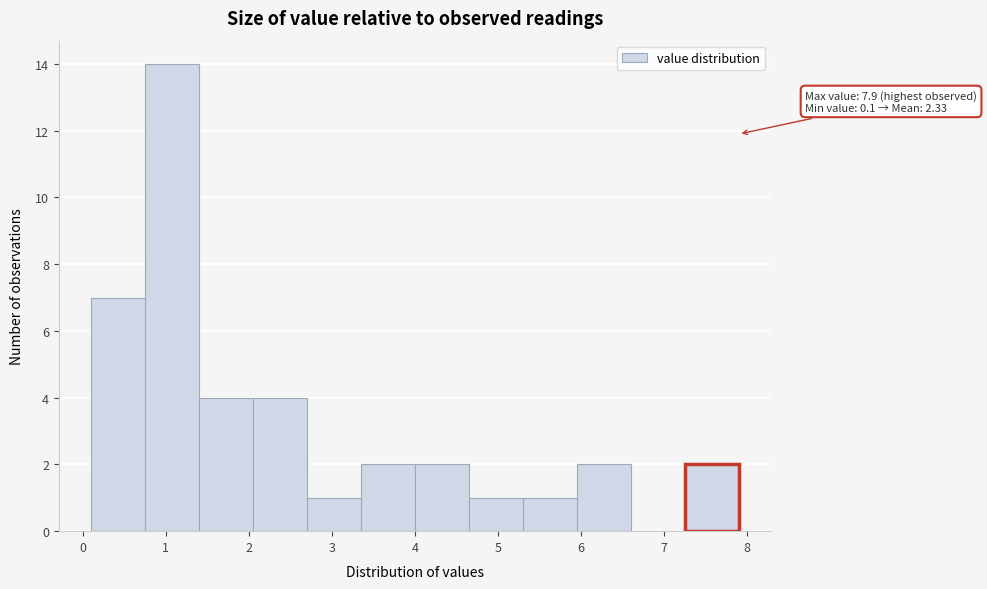

Which range on the x-axis has the tallest bar?

0.75 to 1.40